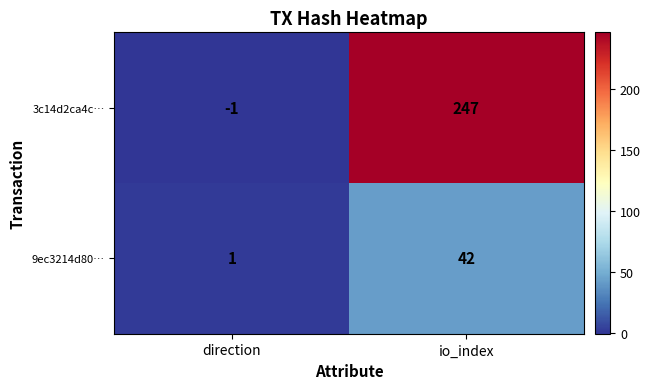

What is the sum of the 9ec3214d80… values at direction and io_index?

43